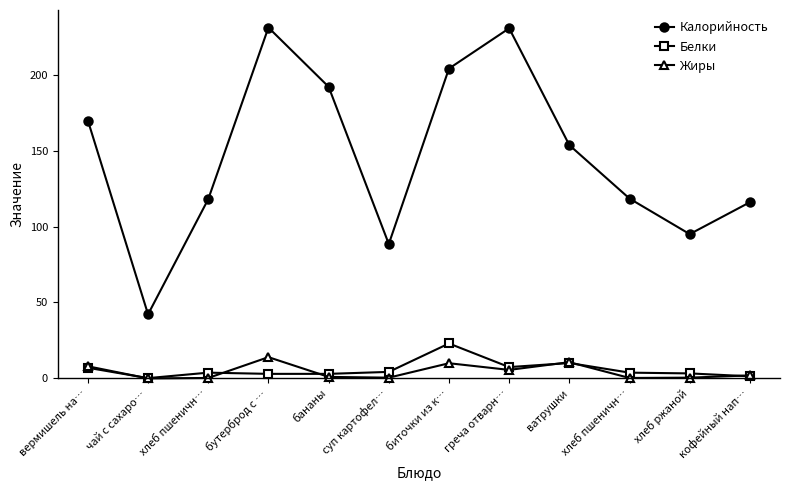

How many data points in Калорийность are less than 153?

6